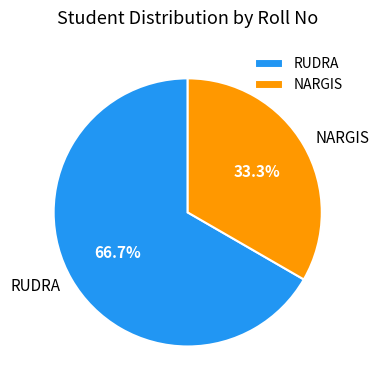

To the nearest percent, what percentage of the pie is RUDRA?

67%